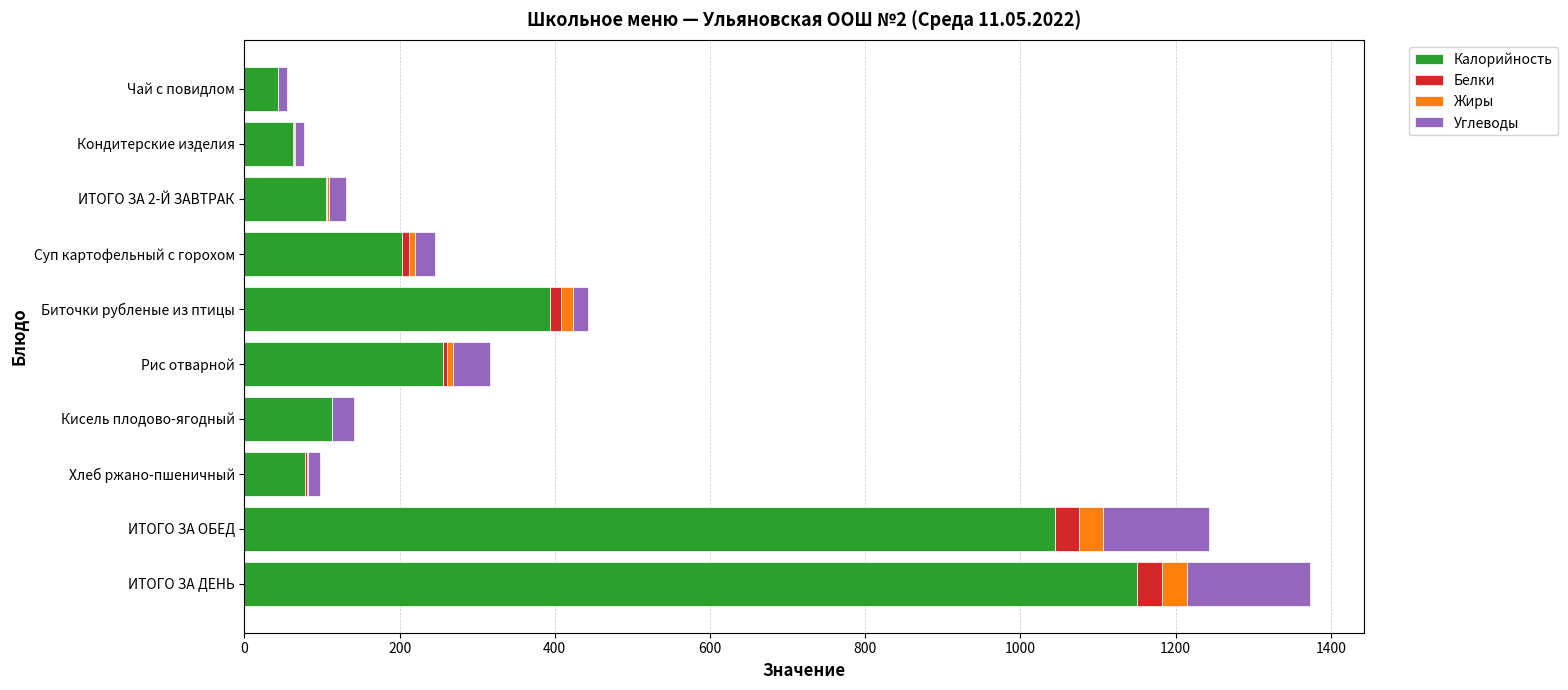

The value of Калорийность at Рис отварной is 256.3. True or false?

True